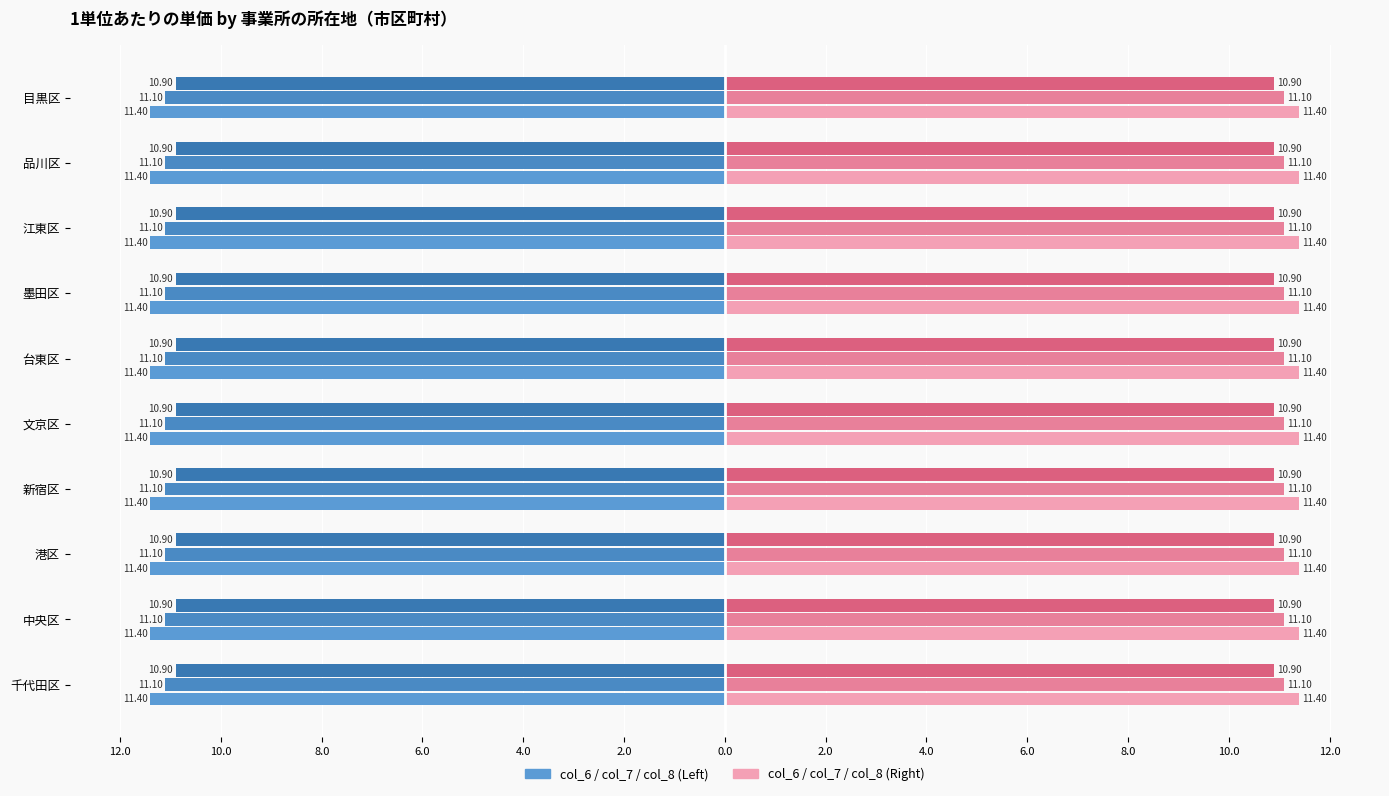

At which category does the chart reach its minimum across all series?

千代田区